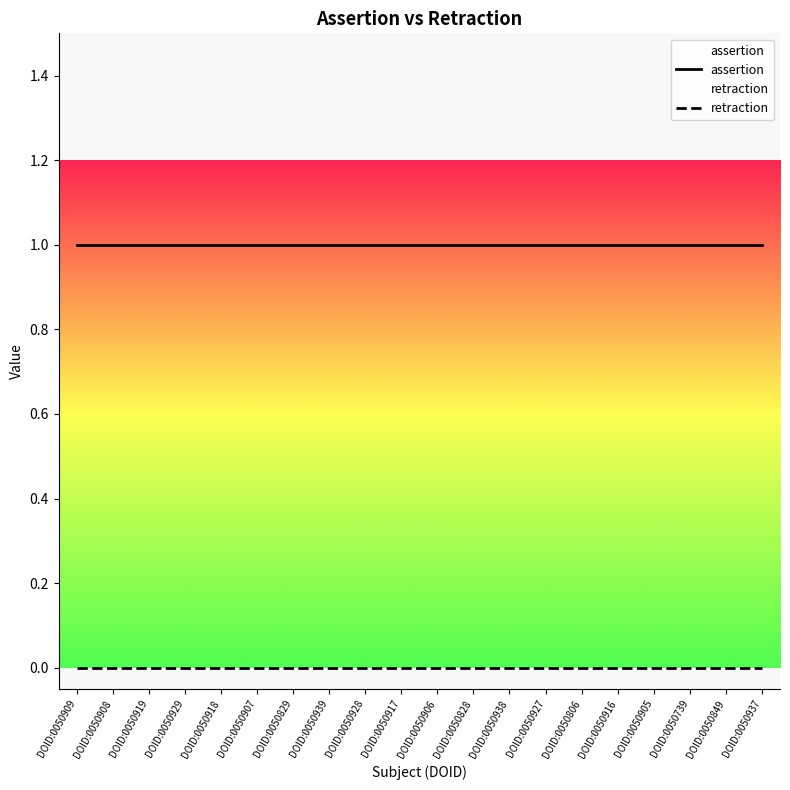

Rank the series by their average value, from highest to lowest.

assertion, retraction